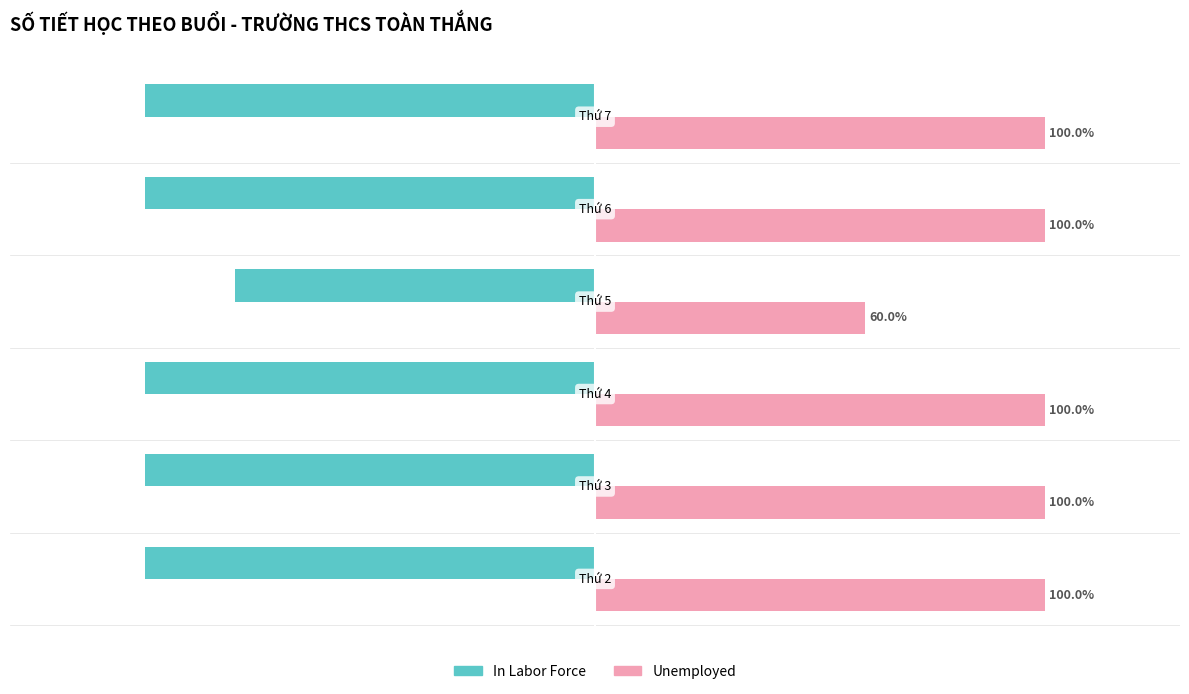

What are all the series names shown in the legend?

In Labor Force, Unemployed